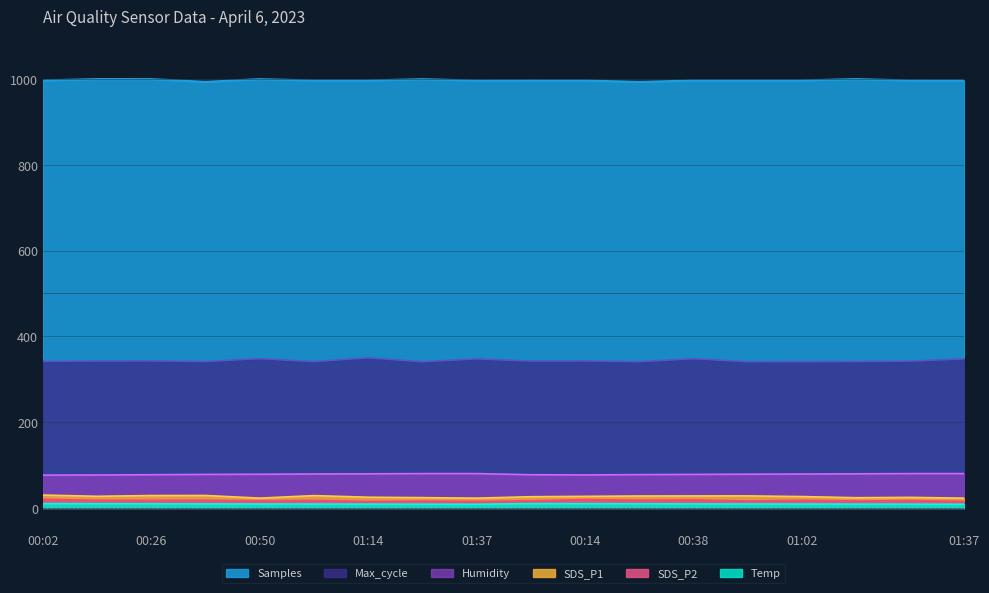

What is the difference between the Samples values at 01:02 and 01:37?

0.2